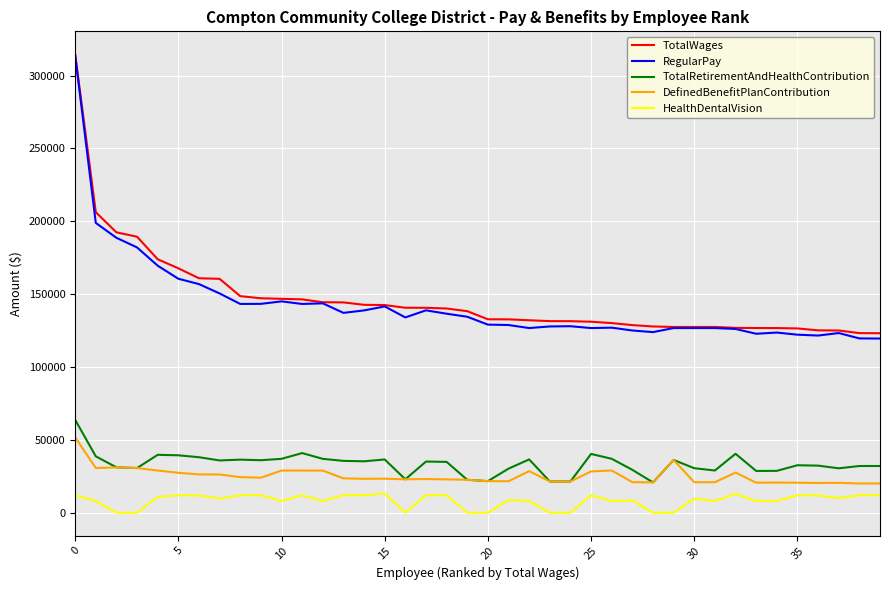

True or false: HealthDentalVision and TotalRetirementAndHealthContribution intersect in this chart.

False